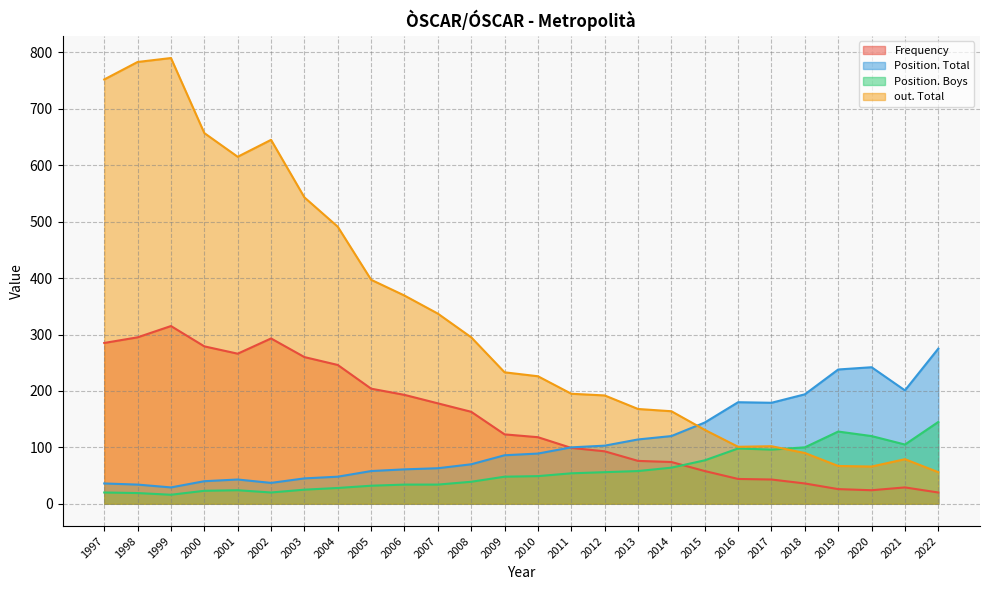

At which label does Position. Boys first exceed 49?

2011